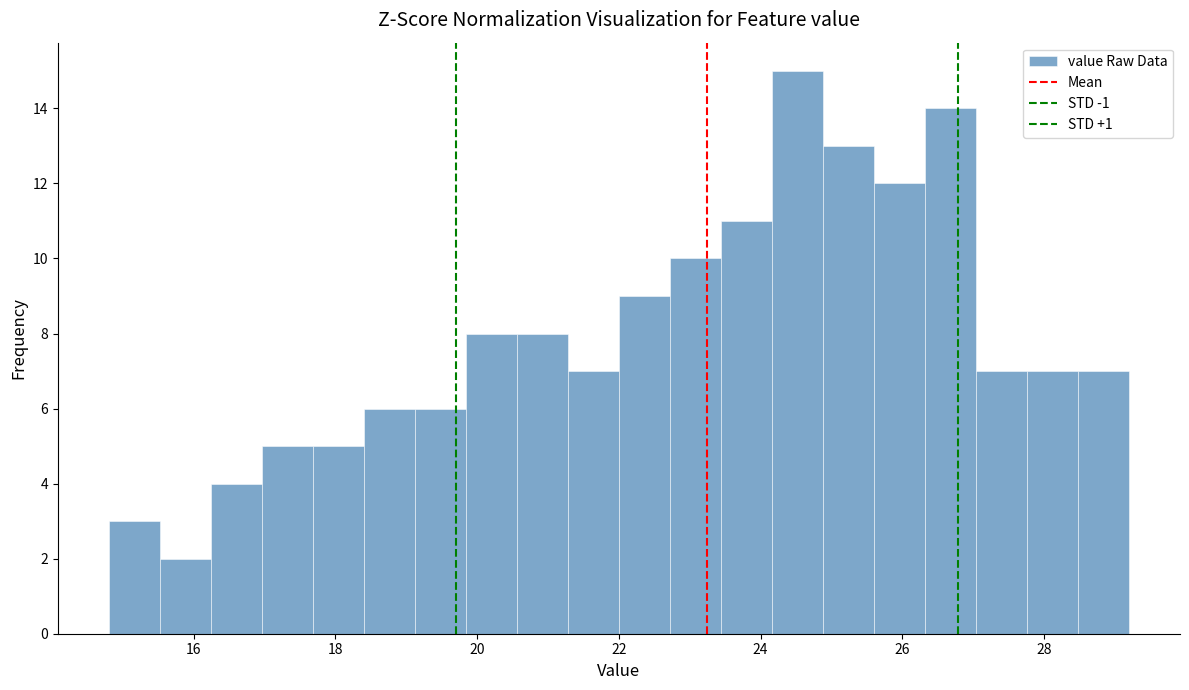

Around what value on the x-axis is the tallest bar? Give the approximate position of its centre, as read against the axis.

24.6